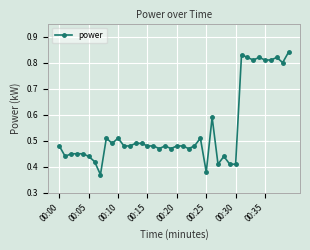

How many values are between 0 and 1?

40